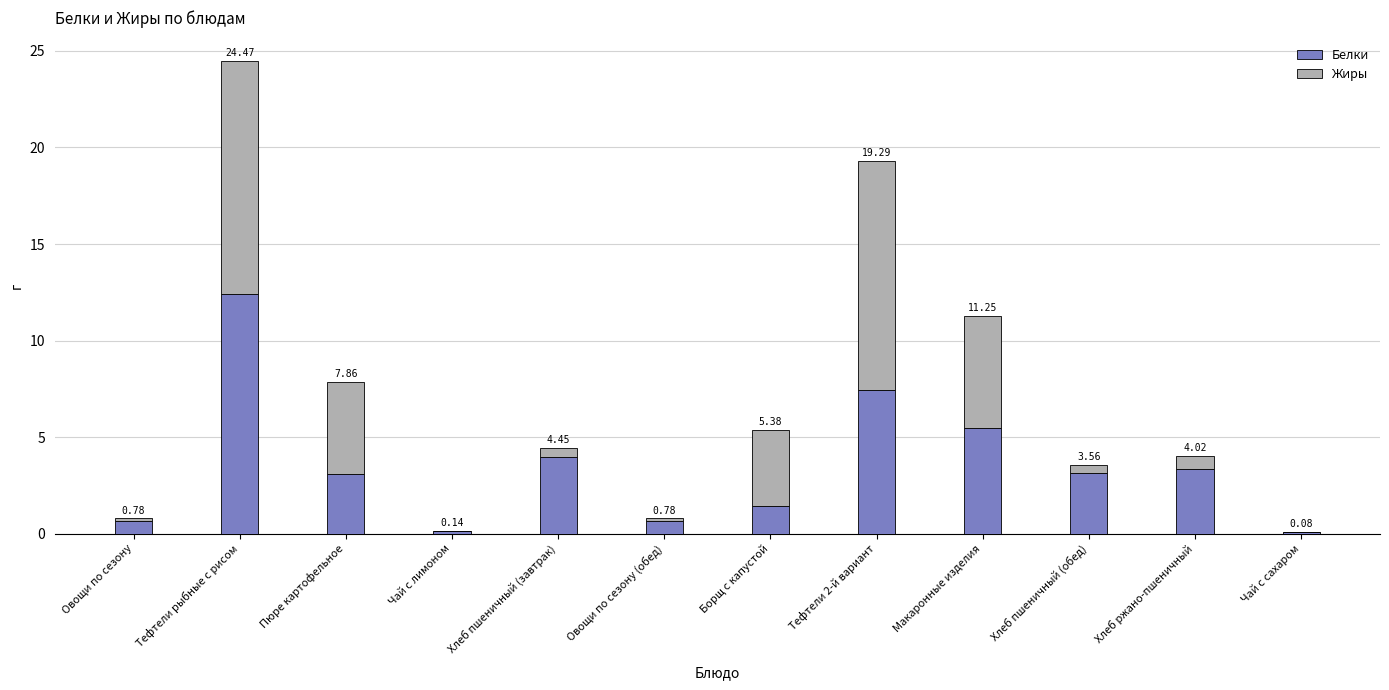

Are the bars grouped side by side (vs. stacked)?

No